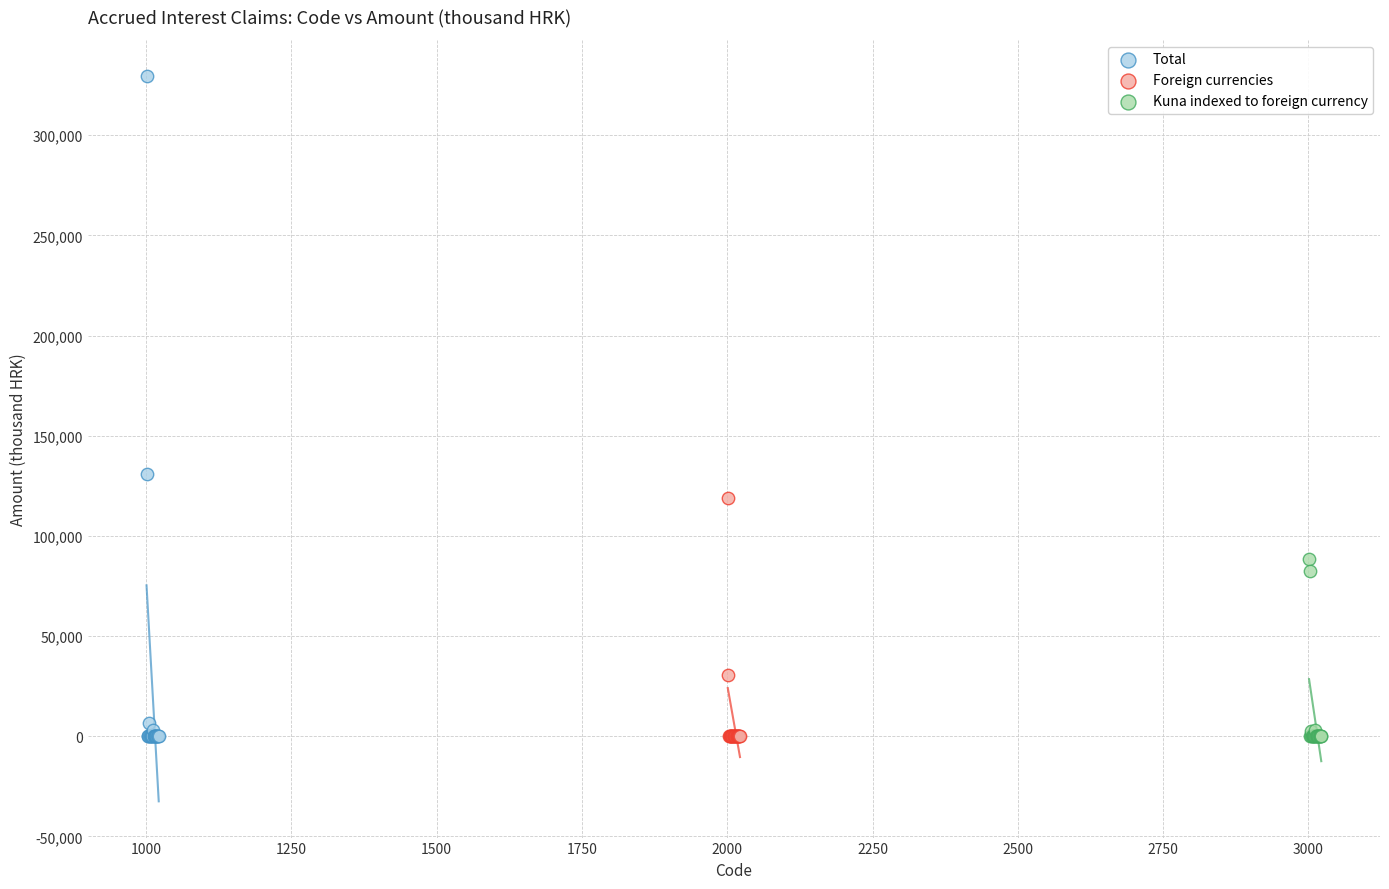

Which series has the largest Y range (max minus min)?

Total